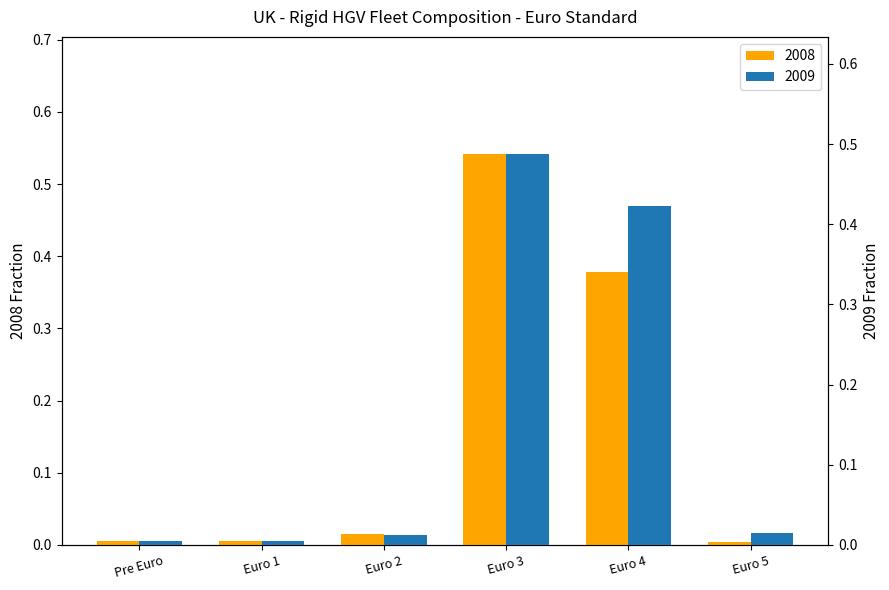

Reading right to left, what are all the values shown in this chart?

2008: 0.0	0.4	0.5	0.0	0.0	0.0
2009: 0.0	0.4	0.5	0.0	0.0	0.0